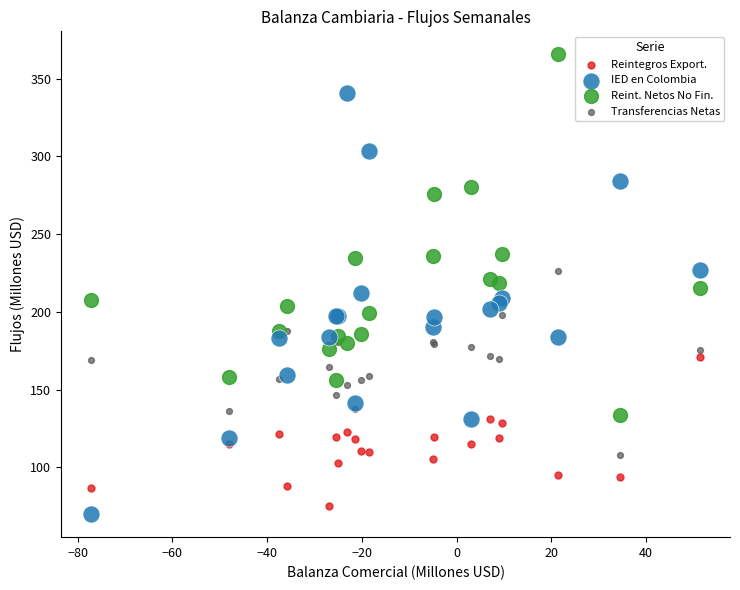

Which series contains the highest Y value?

Reint. Netos No Fin.